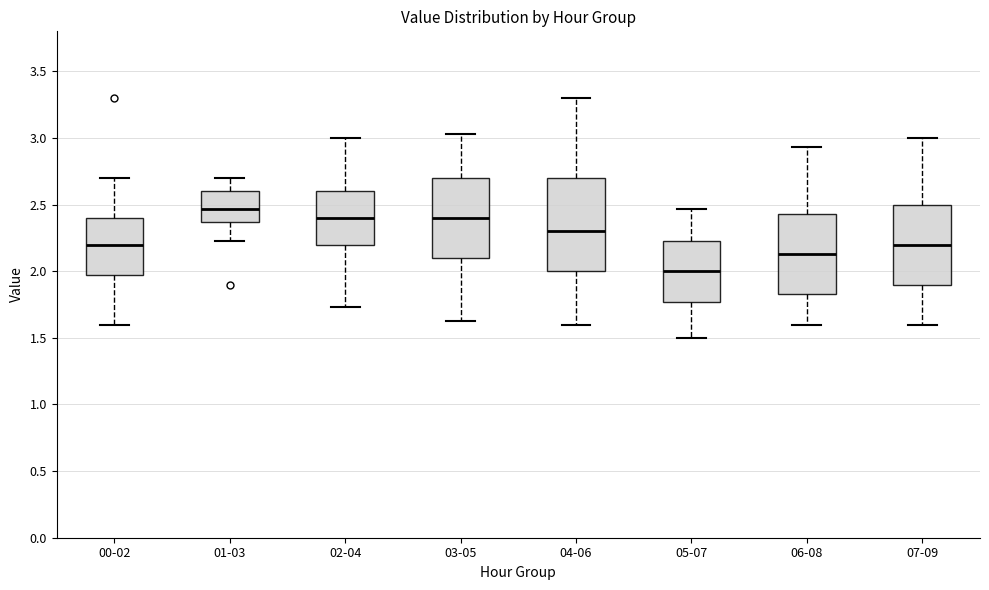

Which box's median line is the lowest?

05-07